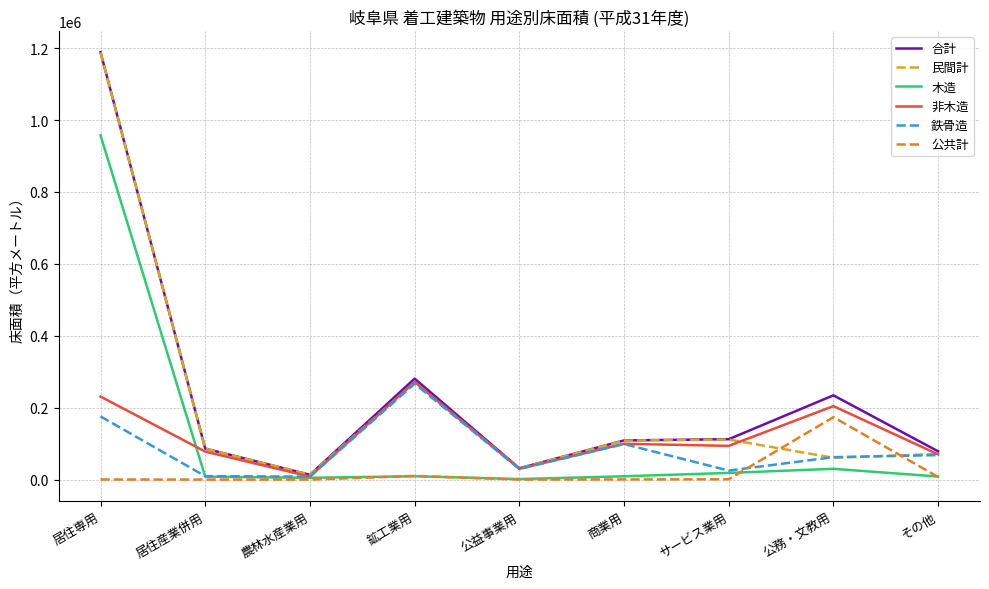

How many lines are shown in the chart?

6